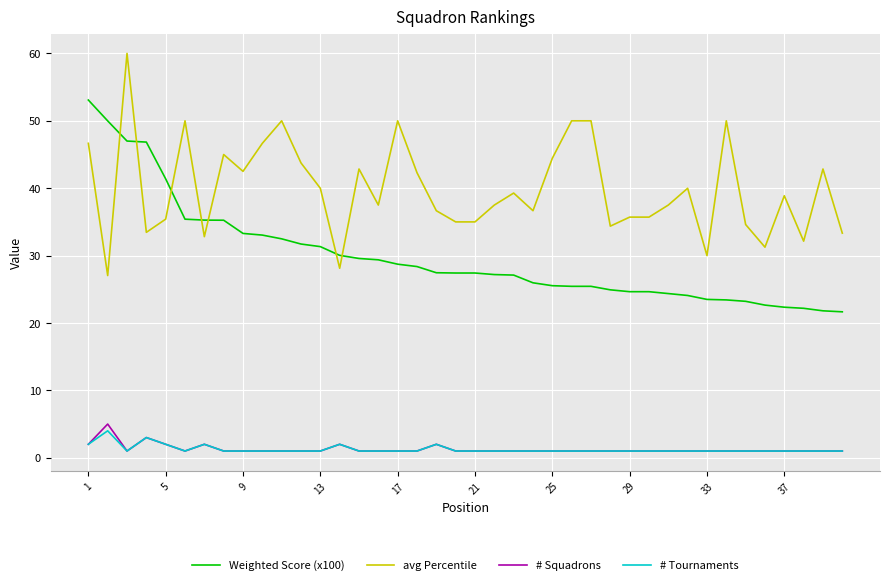

What is the maximum value shown in the chart?

60.0